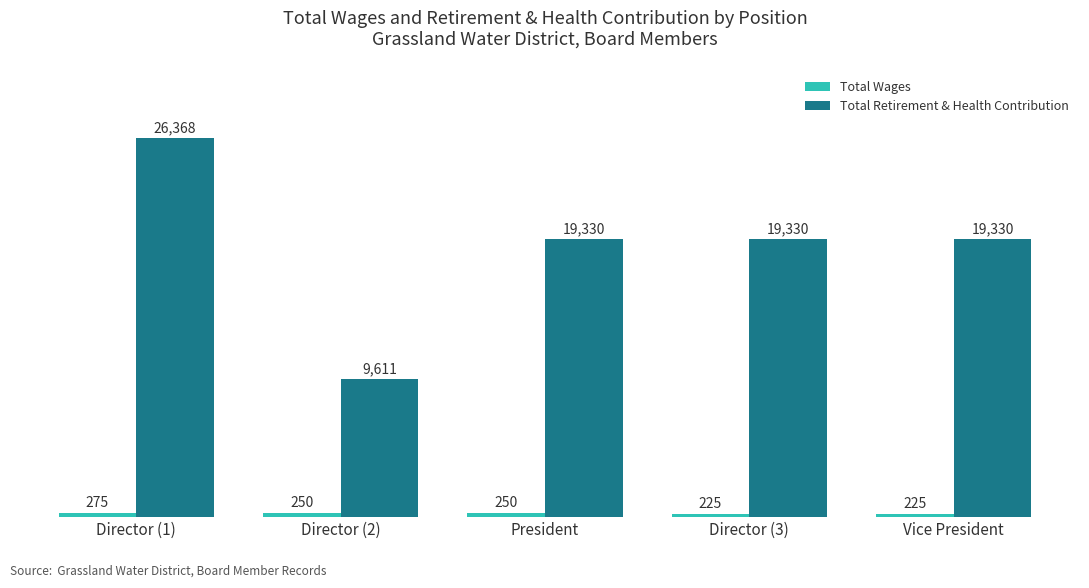

At which label does Total Retirement & Health Contribution first exceed 19330?

Director (1)